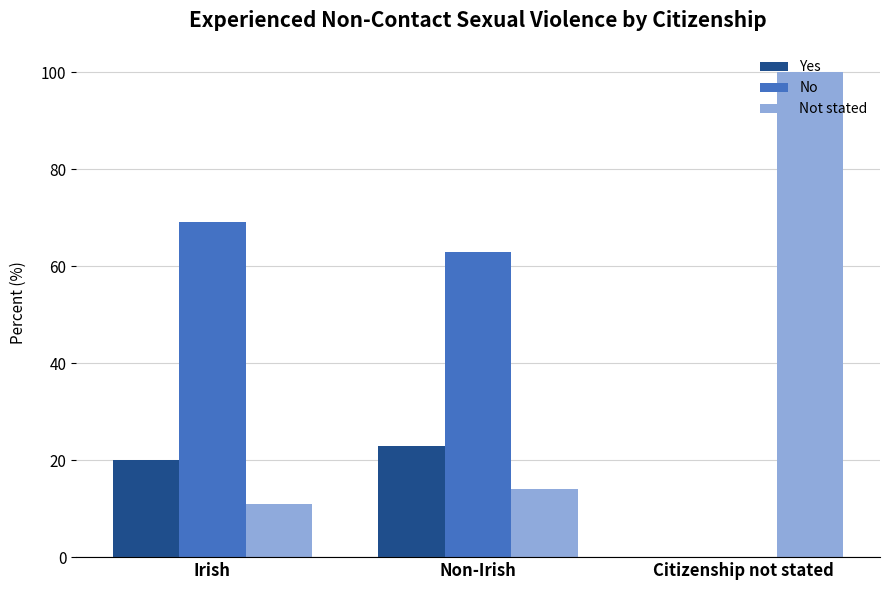

What value does the Yes series have at Non-Irish, to the nearest 5?

25